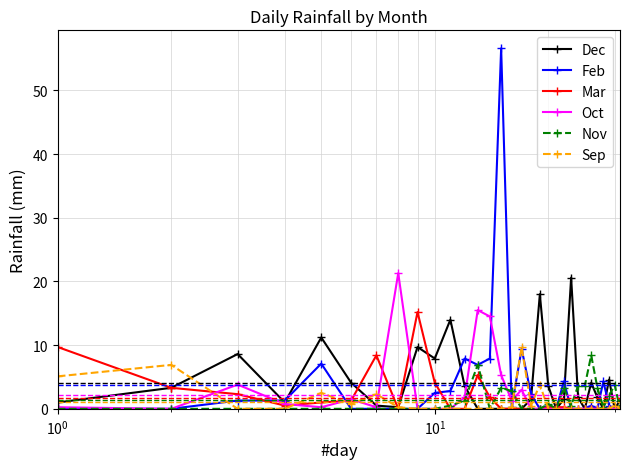

Which series has the widest spread of values?

Feb